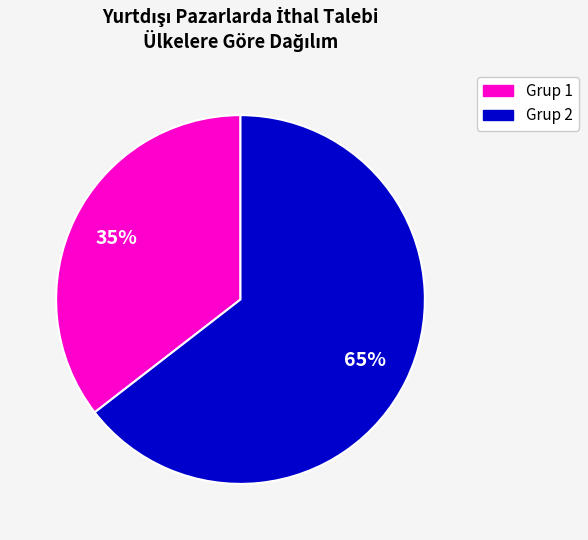

Does any single category account for the majority?

Yes